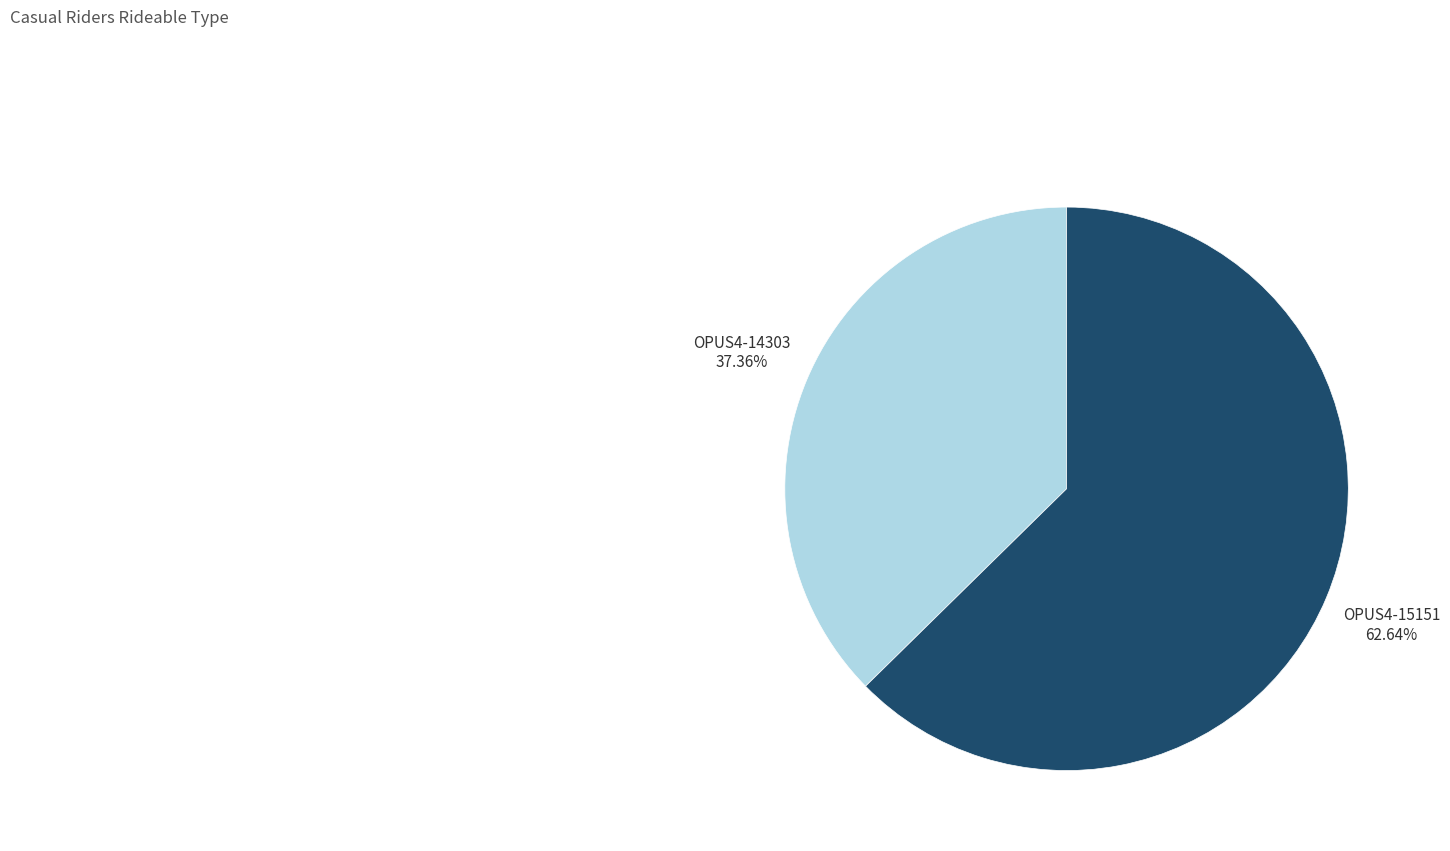

Rank the categories by value from lowest to highest.

OPUS4-14303, OPUS4-15151